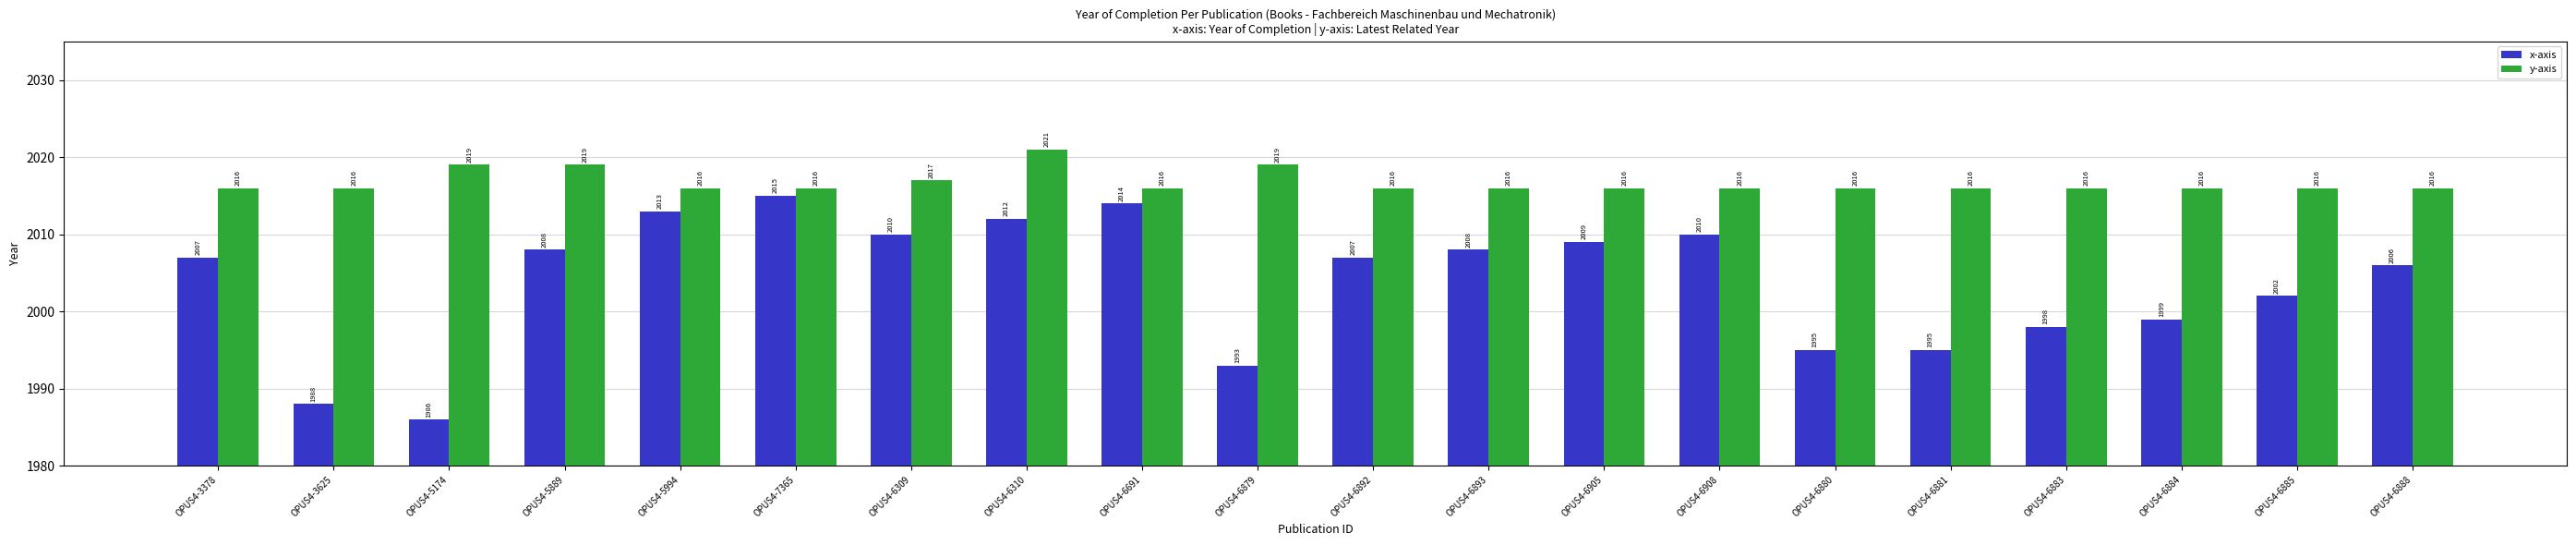

List the series in order of their overall mean, lowest first.

x-axis, y-axis